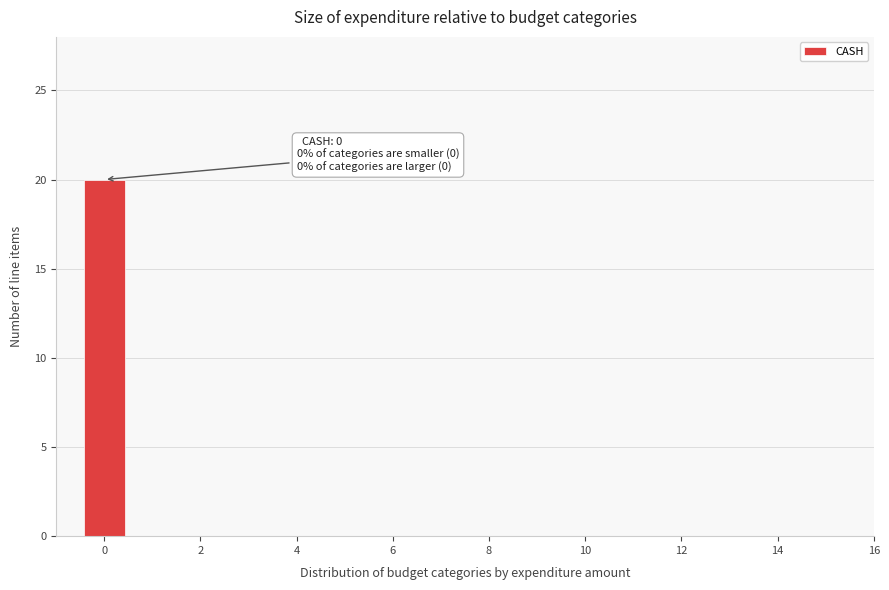

Which range on the x-axis has the tallest bar?

-0.5 to 0.5